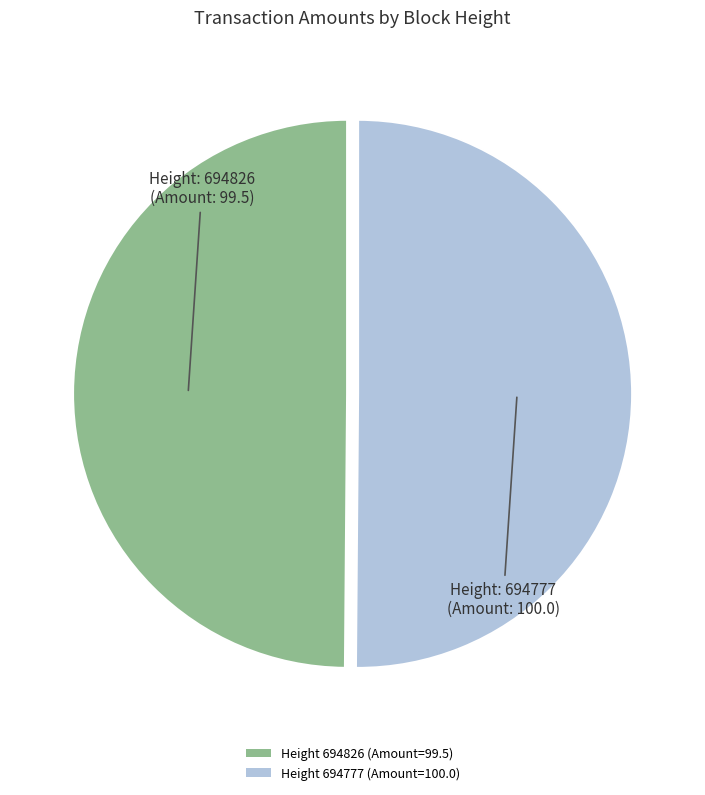

How many segments does this pie chart have?

2